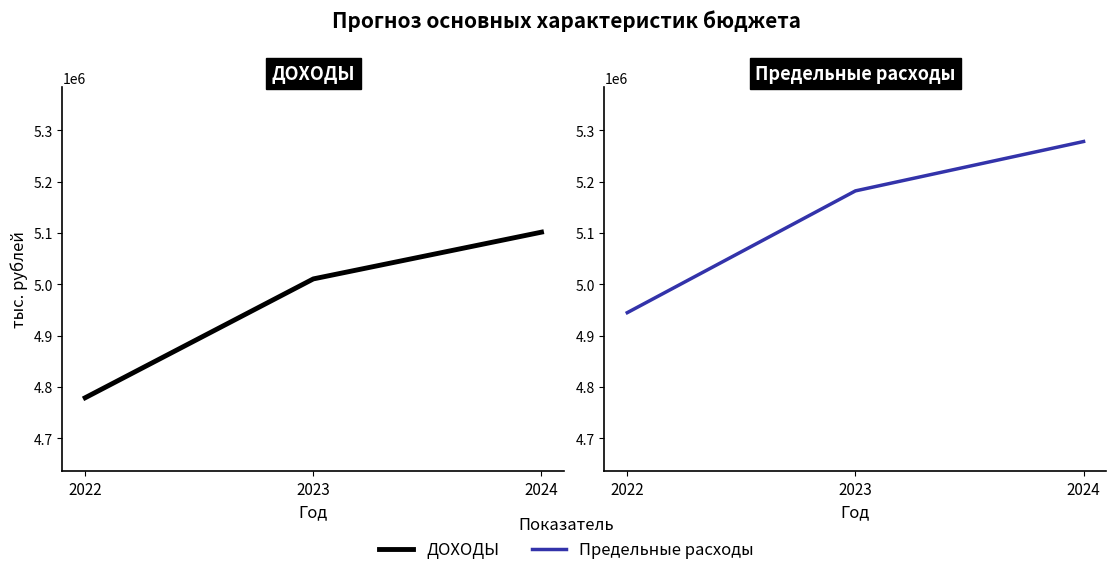

Reading left to right, extract all data points from this chart.

ДОХОДЫ: 4779114	5010671	5101753
Предельные расходы: 4944914	5182171	5278353